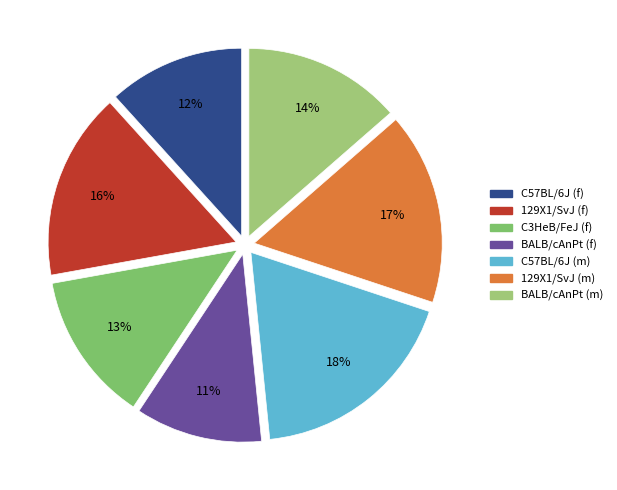

Does C3HeB/FeJ (f) represent more than half of the total?

No